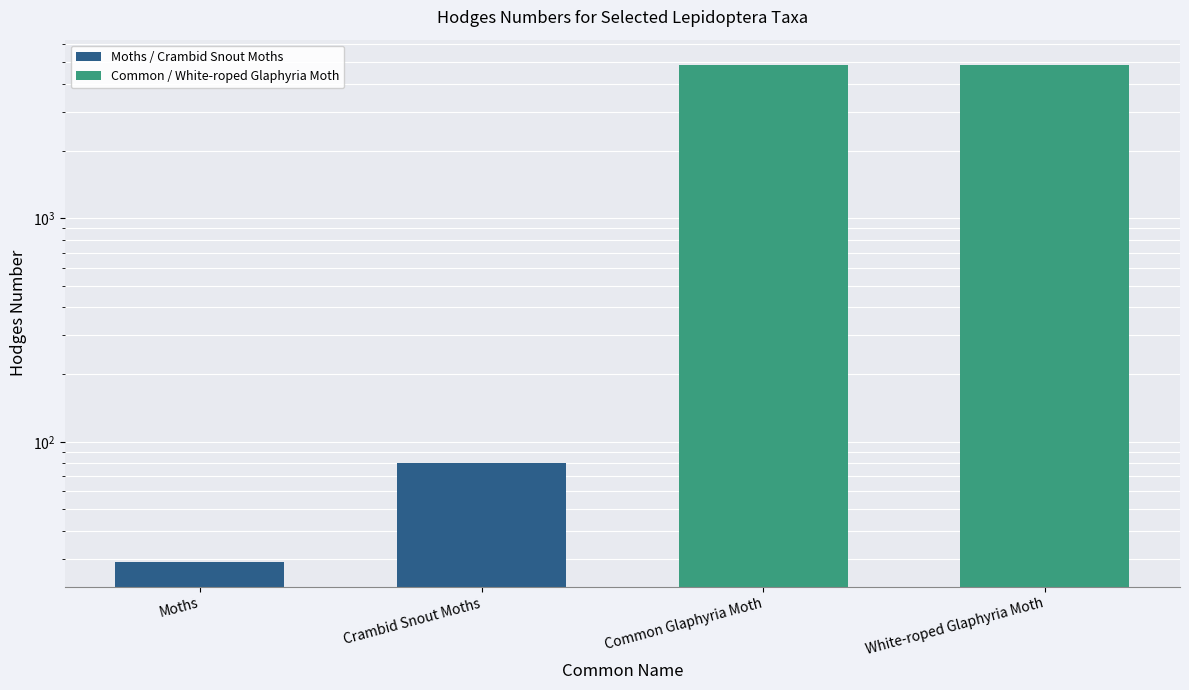

What is the value of the 3rd bar from the left?

4869.0